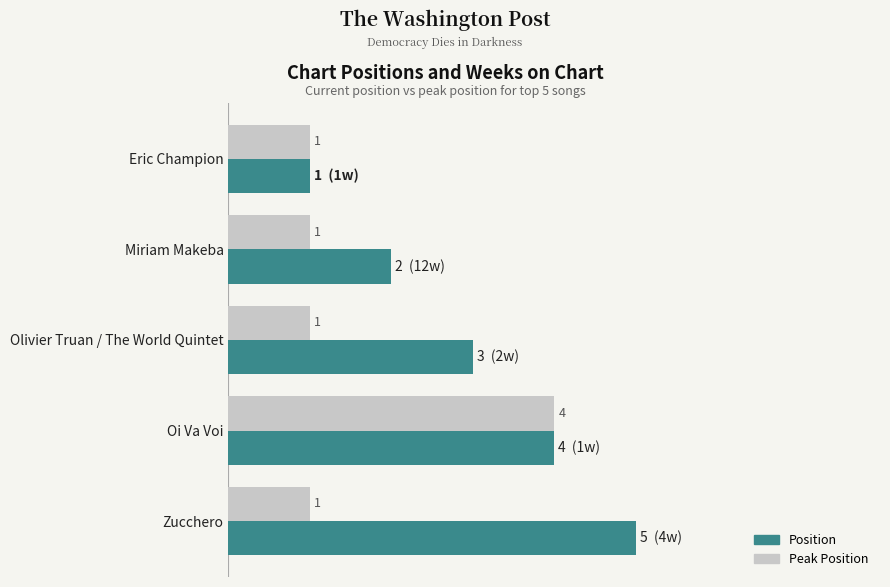

Which category has the highest value across all series?

Zucchero